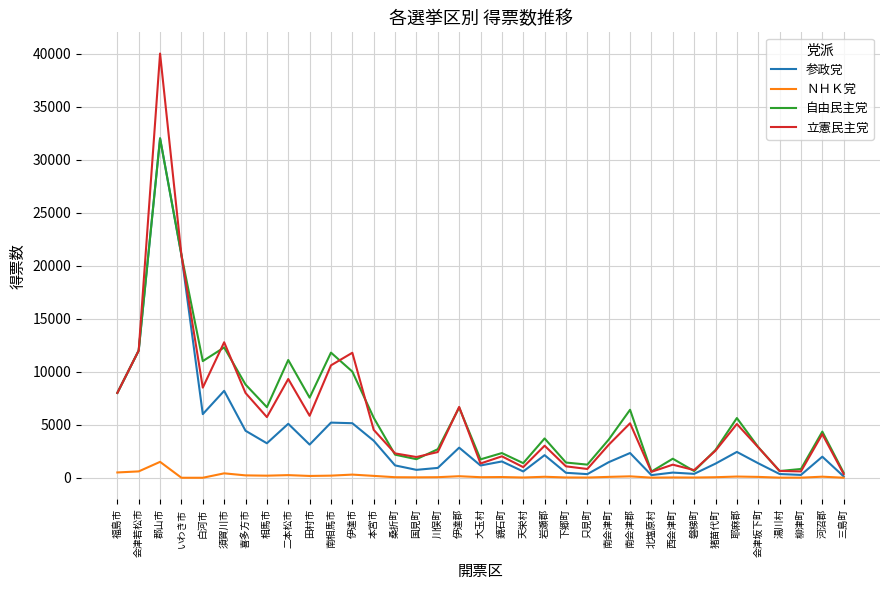

The value of 自由民主党 at 会津若松市 is 12000. True or false?

True